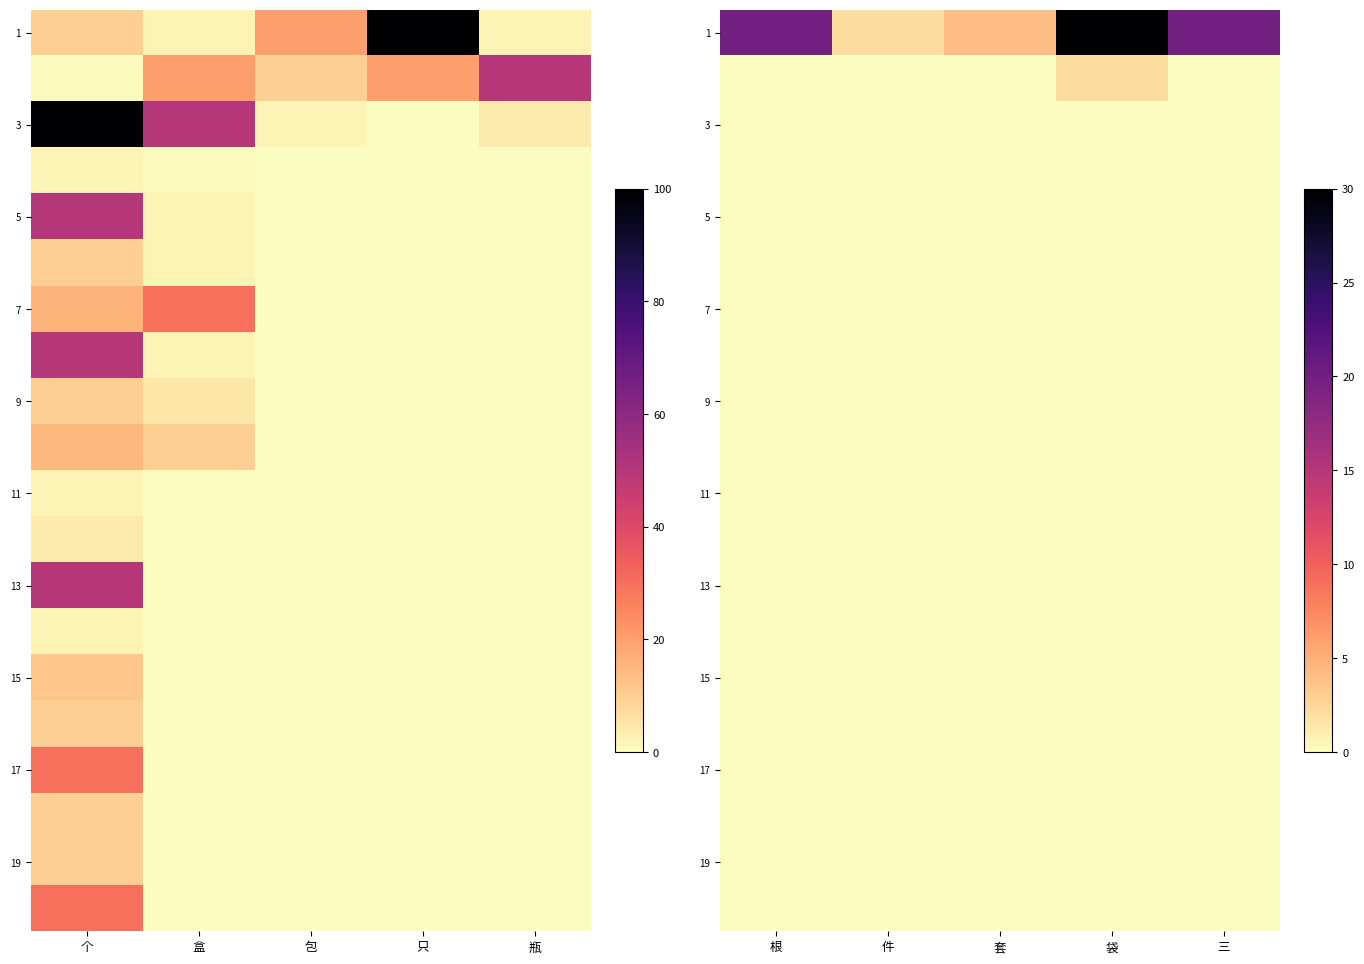

Between 件 and 袋, which series saw the biggest shift?

1